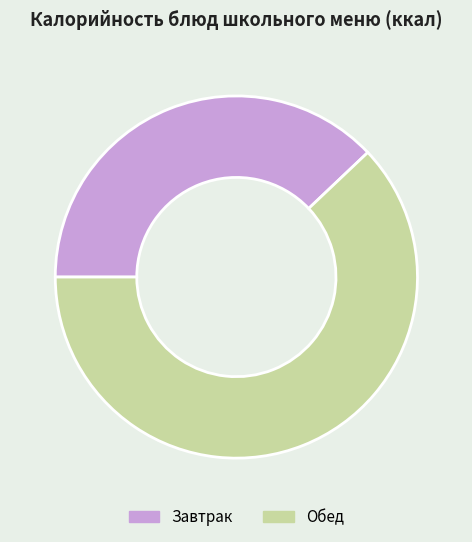

The Завтрак slice represents 31% of the pie. True or false?

False